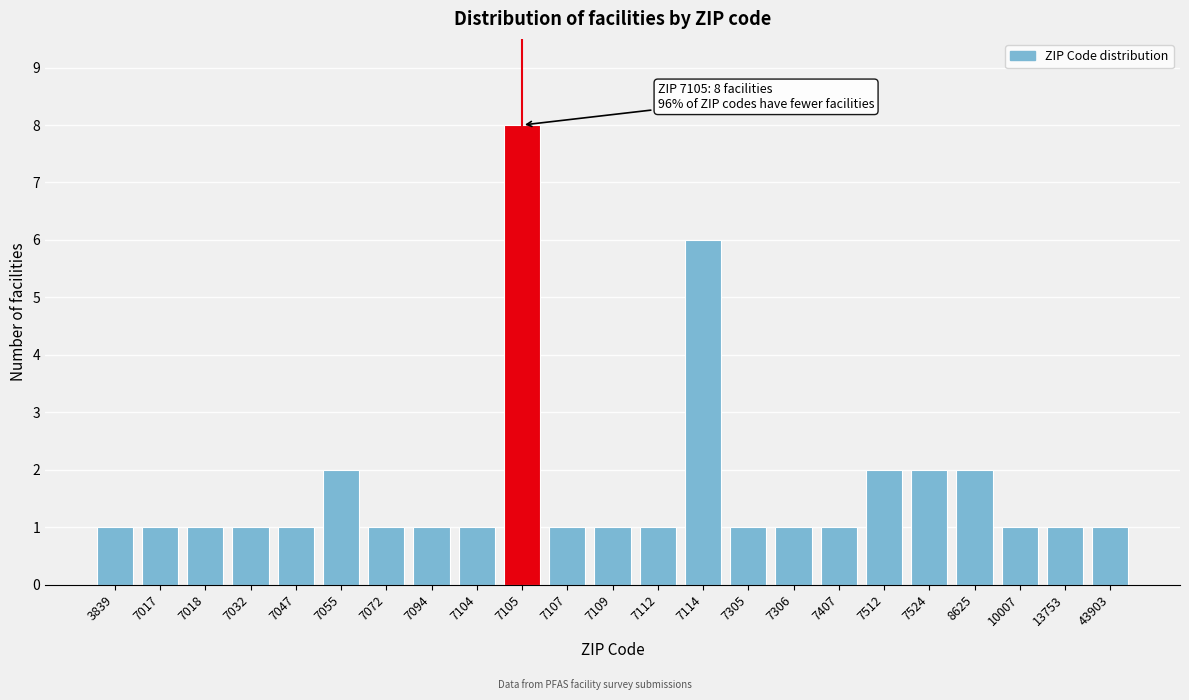

Reading left to right, what are all the values shown in this chart?

3839=1	7017=1	7018=1	7032=1	7047=1	7055=2	7072=1	7094=1	7104=1	7105=8	7107=1	7109=1	7112=1	7114=6	7305=1	7306=1	7407=1	7512=2	7524=2	8625=2	10007=1	13753=1	43903=1